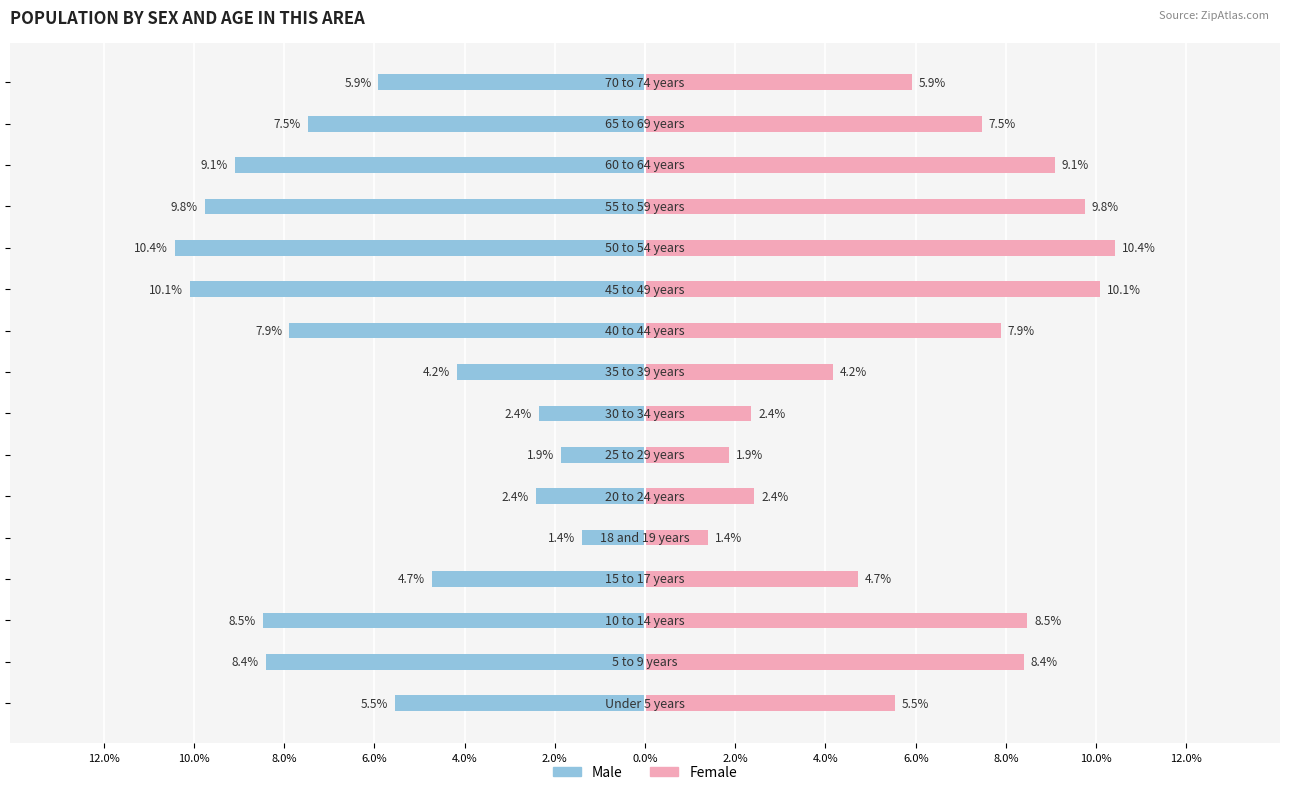

What is the label of the 2nd bar from the left?

10.0%